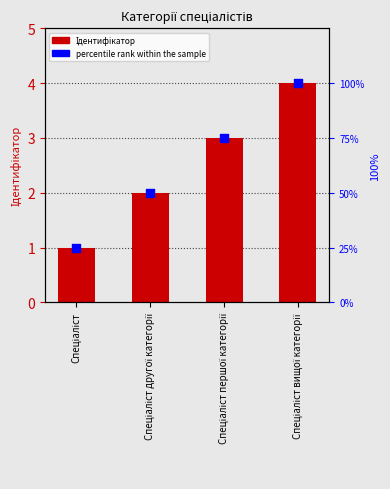

Which series has the widest spread of Y values?

percentile rank within the sample